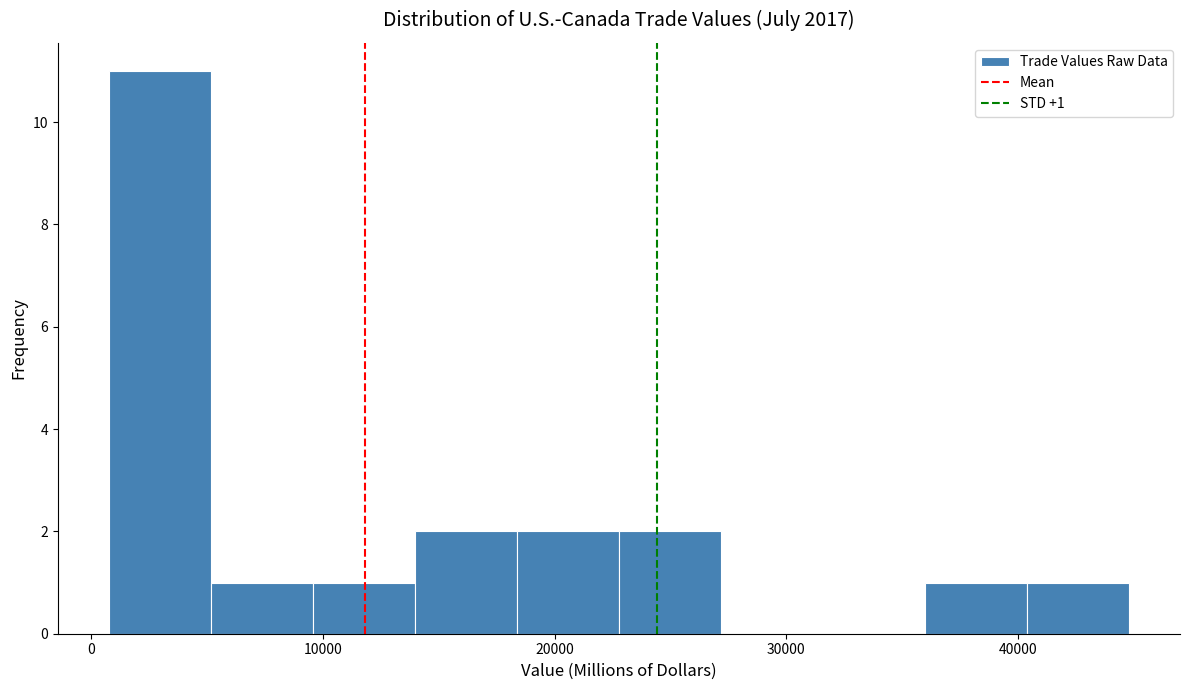

Which range on the x-axis has the tallest bar?

1000 to 5000